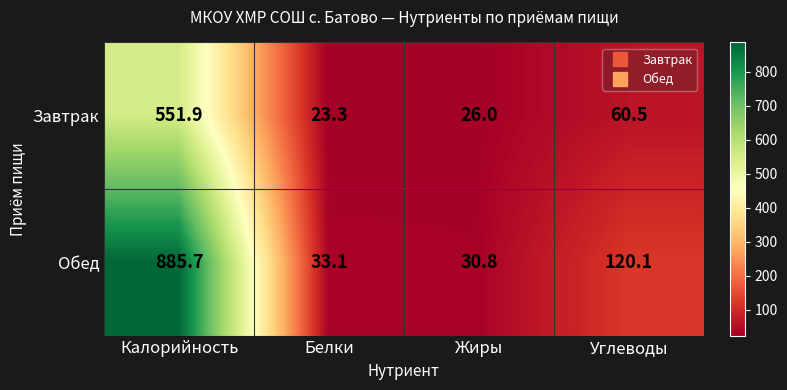

Reading right to left, transcribe all the data shown in this chart.

Завтрак: Углеводы=60.5	Жиры=26.0	Белки=23.3	Калорийность=551.9
Обед: Углеводы=120.1	Жиры=30.8	Белки=33.1	Калорийность=885.7